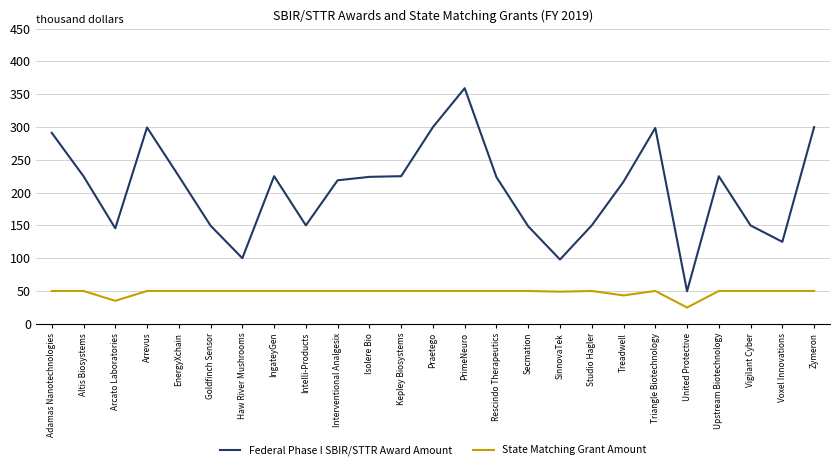

How many series are shown in this chart?

2